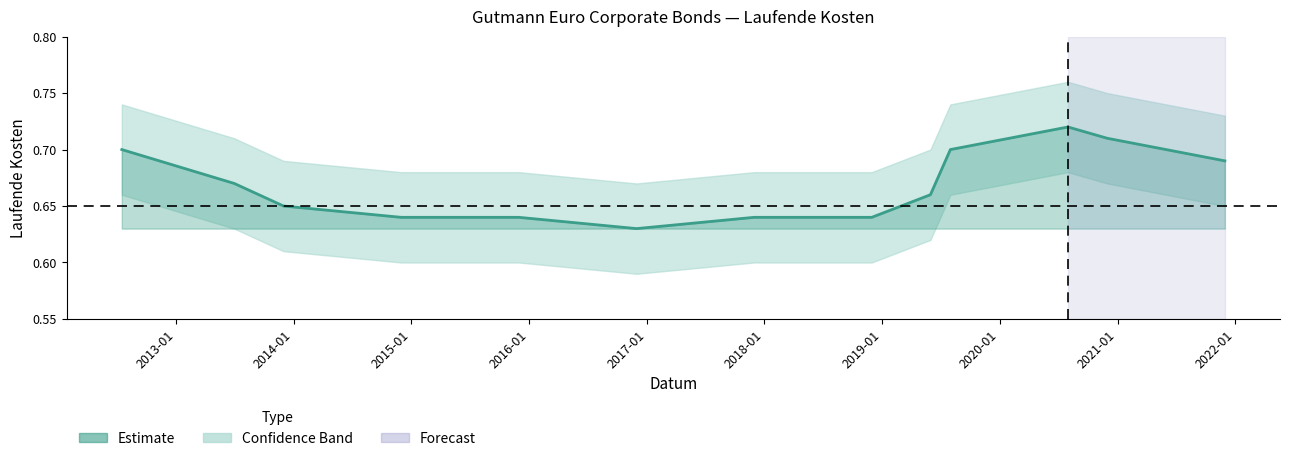

The value at 13 is 0.4. True or false?

False